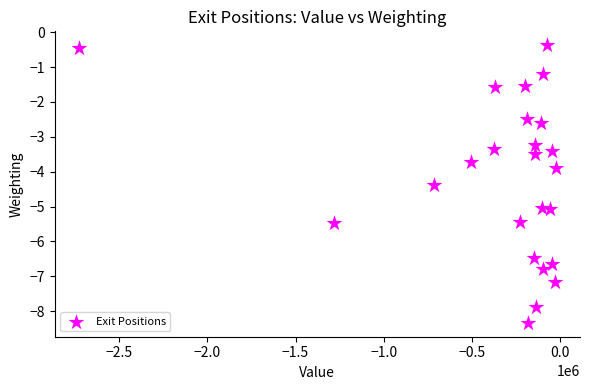

What is the range of Y values (max minus min)?

8.0